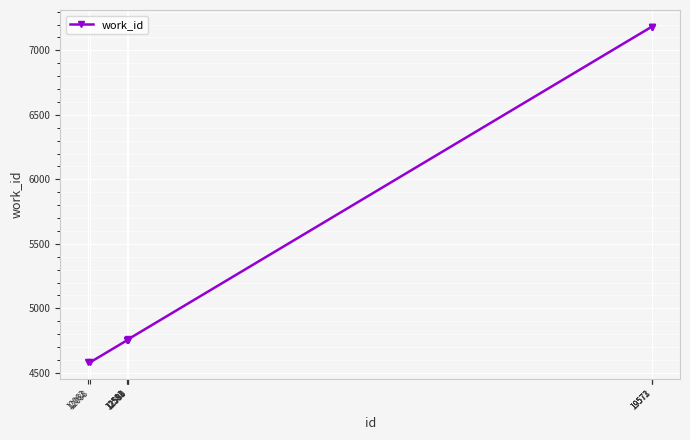

What is the value of the 7th point from the left?

4760